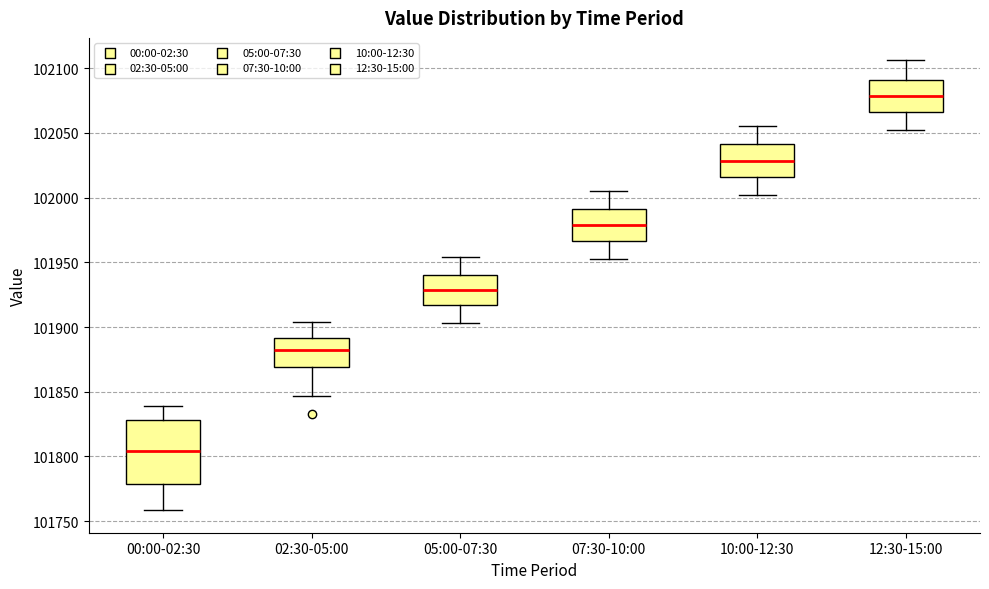

Which box is the tallest, from its lower edge to its upper edge?

00:00-02:30